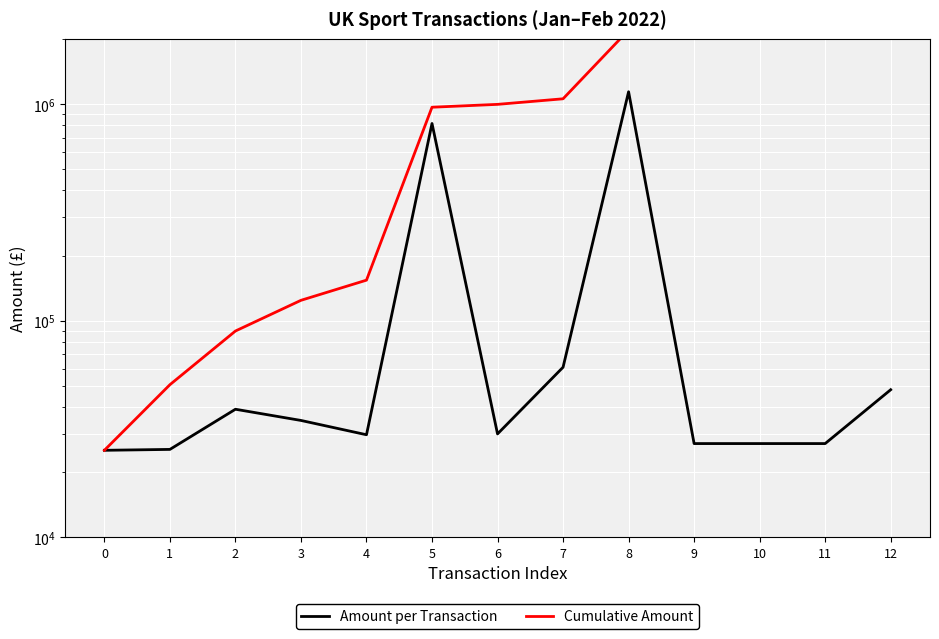

What is the value of the Amount per Transaction point at the 4th from the left?

34619.7